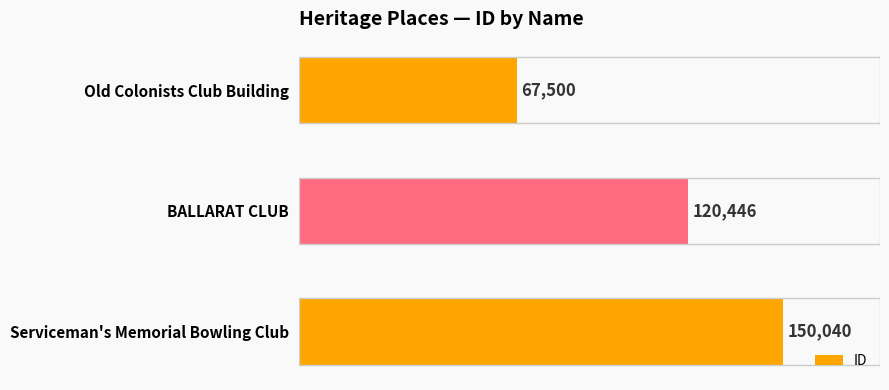

Reading top to bottom, extract all data points from this chart.

67500	120446	150040